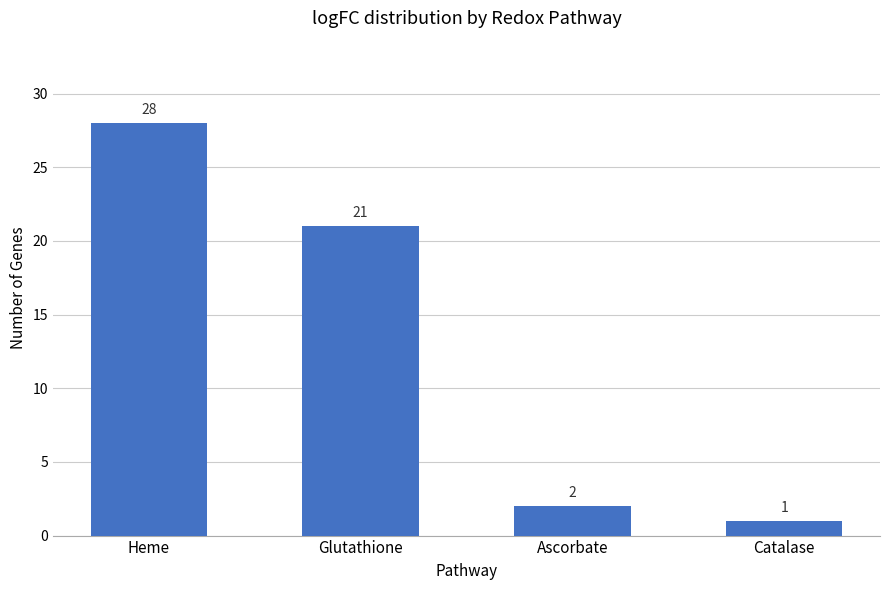

What is the label of the 3rd bar from the right?

Glutathione